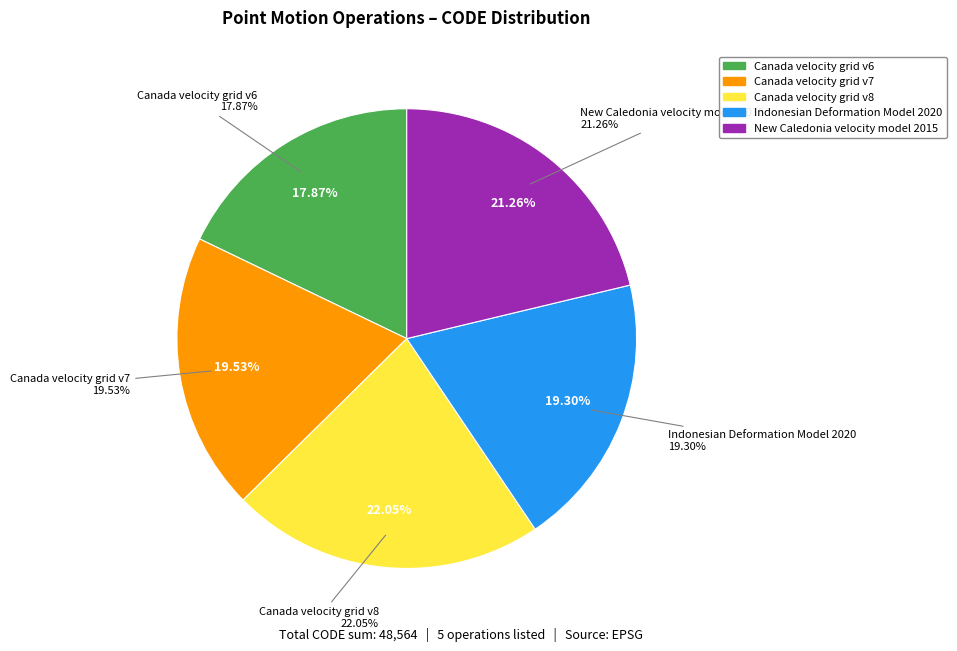

Does Indonesian Deformation Model 2020 account for over 50% of the chart?

No